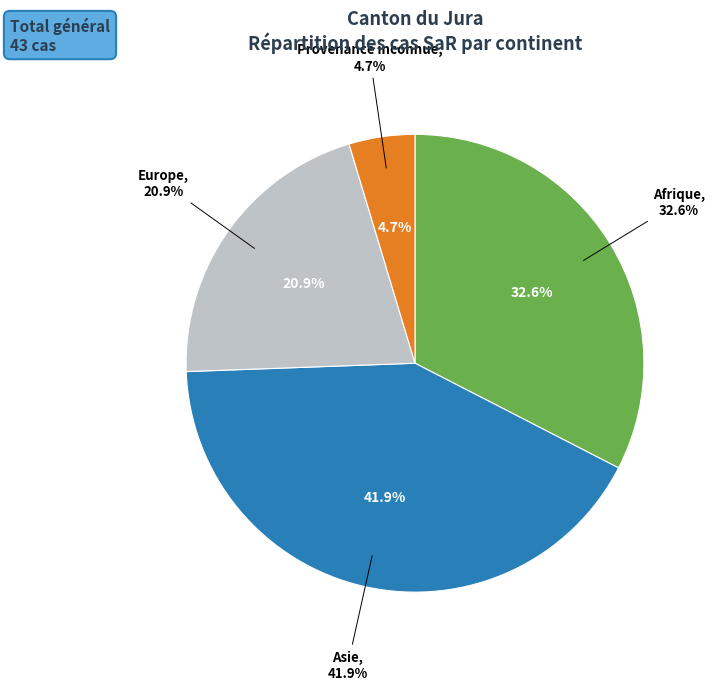

True or false: Amérique accounts for 1% of the total.

False